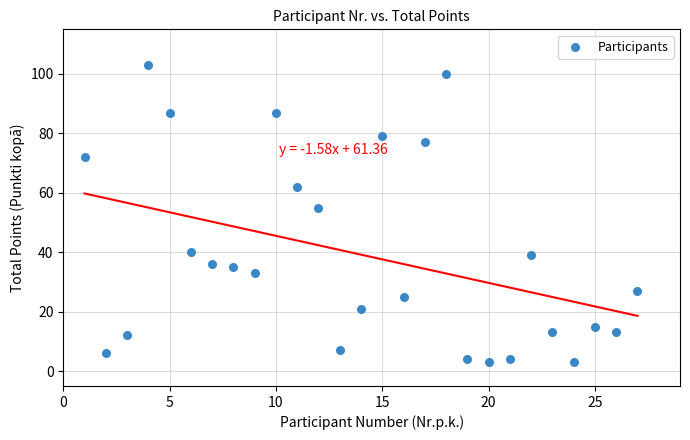

What Y value in the scatter plot is closest to 53?

55